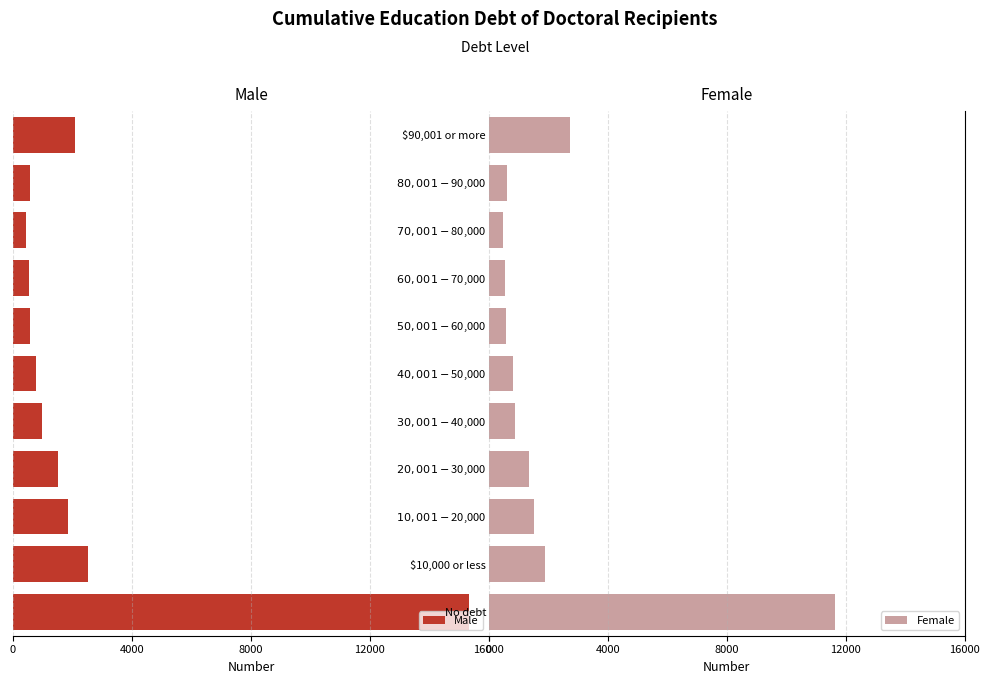

How many groups of bars are there?

11